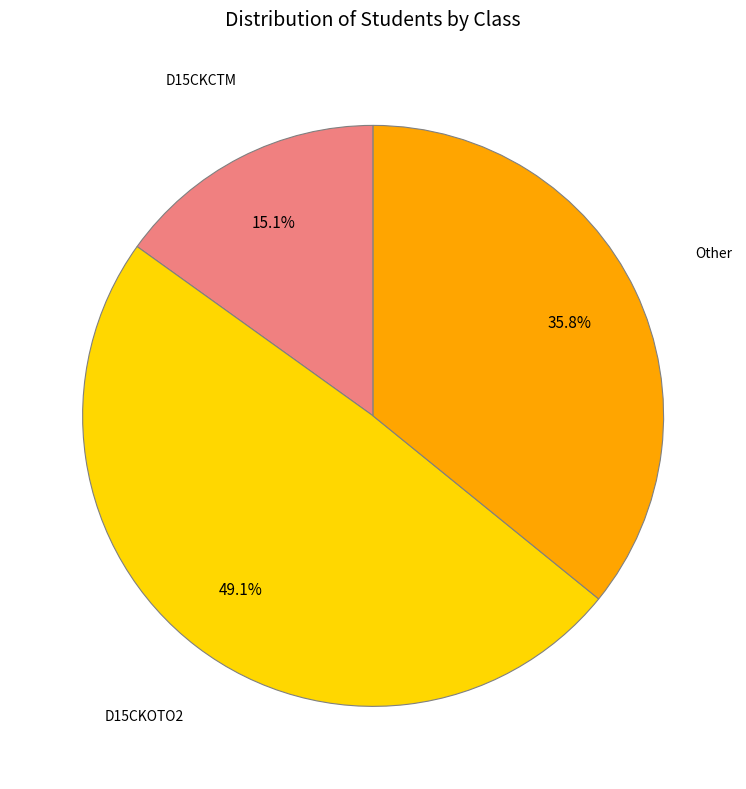

Does any single category account for the majority?

No